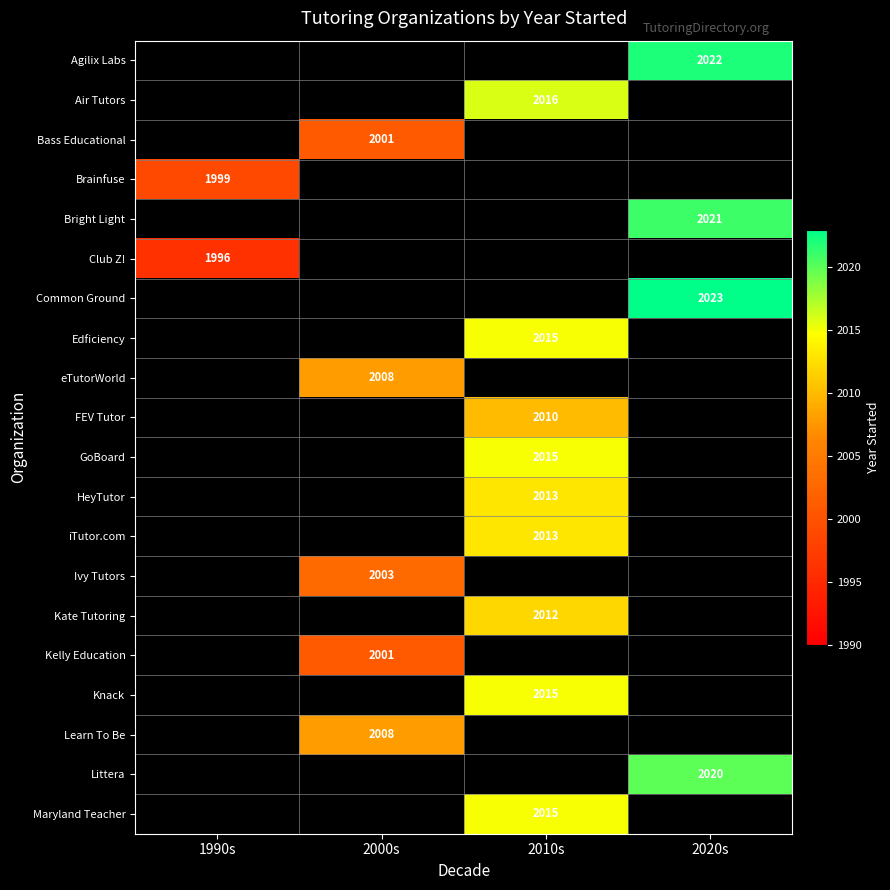

The value of Kate Tutoring at 2010s is 3565. True or false?

False